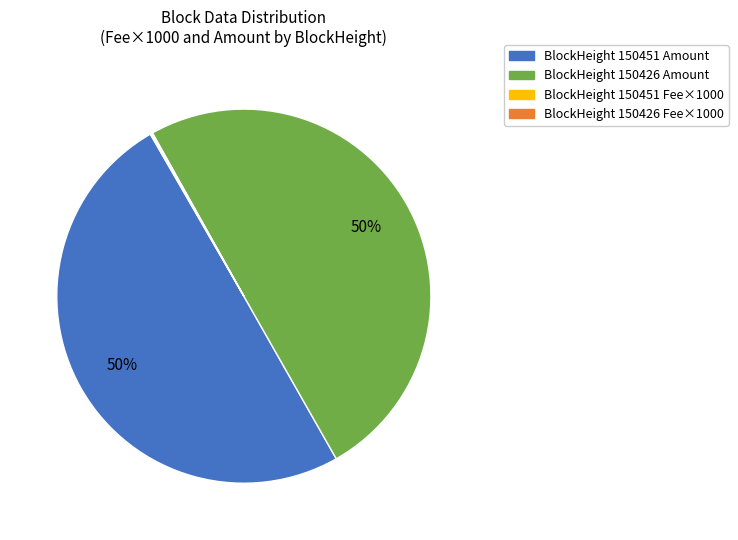

To the nearest percent, what is the average slice percentage?

25%